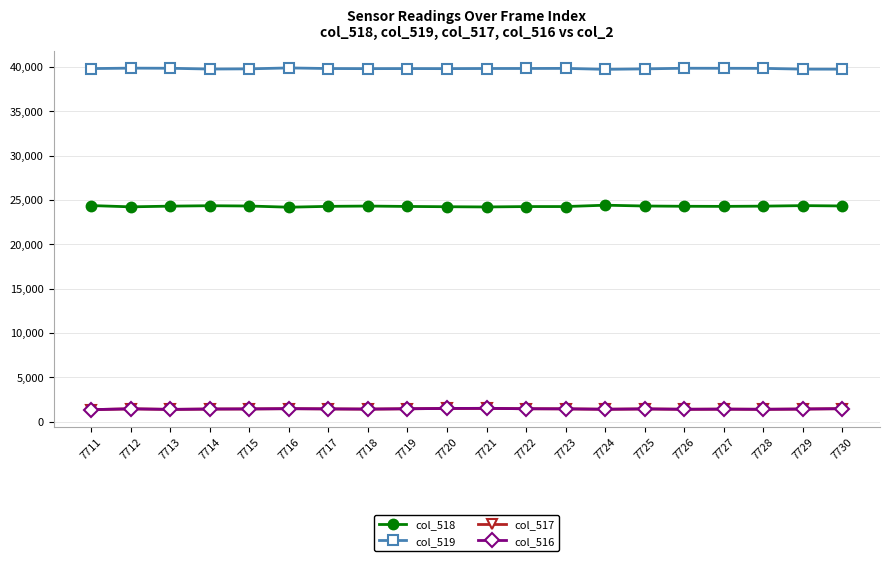

What is the total value across all series at 7720?

67013